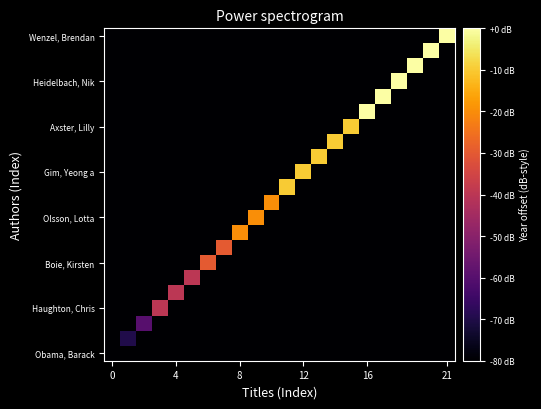

At which category is the sum across all series the highest?

16